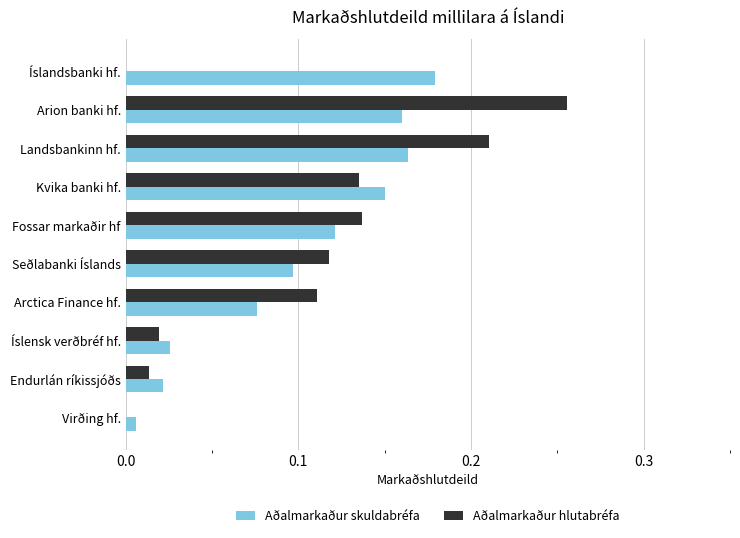

What are all the series names shown in the legend?

Aðalmarkaður skuldabréfa, Aðalmarkaður hlutabréfa